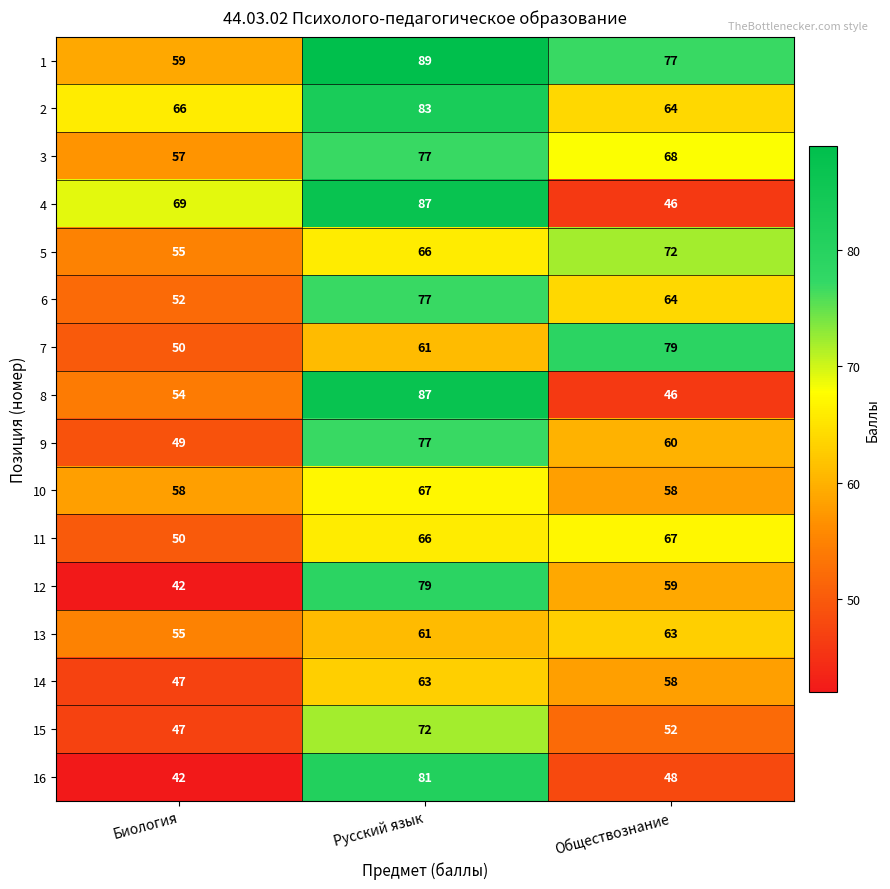

What is the lowest value of the 4 series?

46